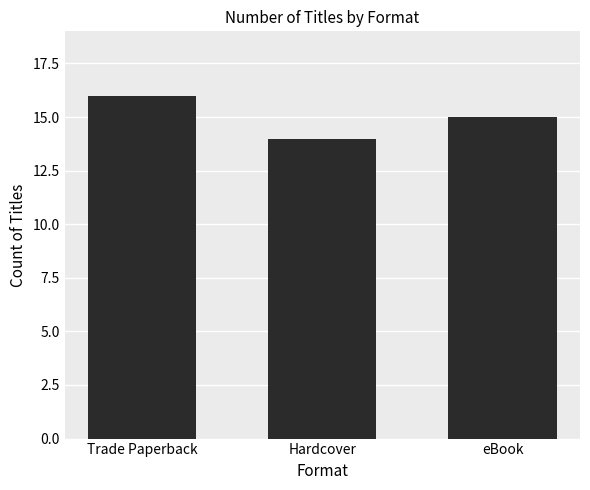

At which category does the chart reach its minimum across all series?

Hardcover